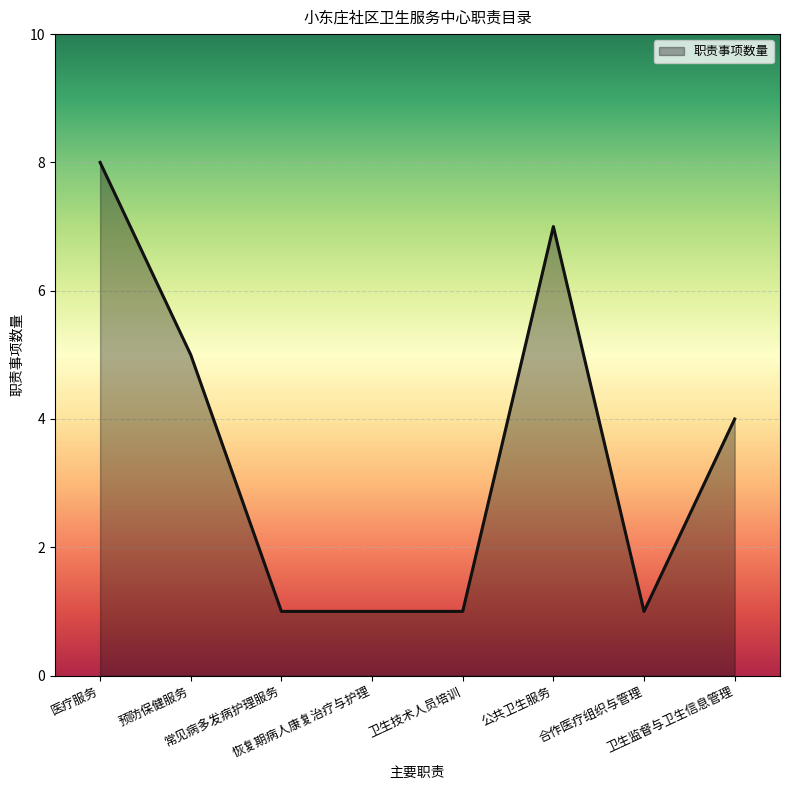

Where is the data nearest to the value 4?

卫生监督与卫生信息管理